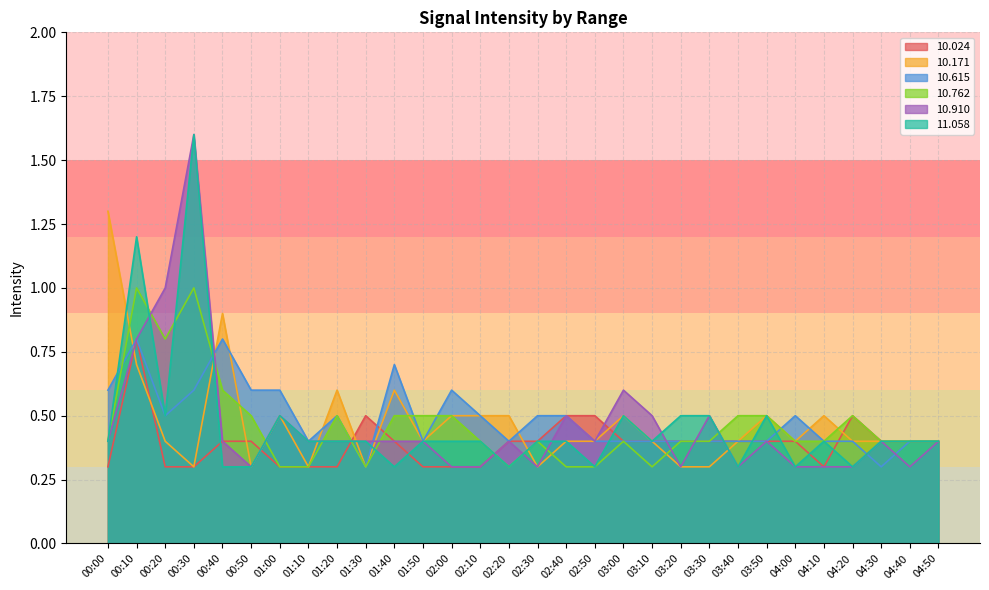

Between which two adjacent categories do 10.910 and 10.171 first intersect?

00:00 and 00:10